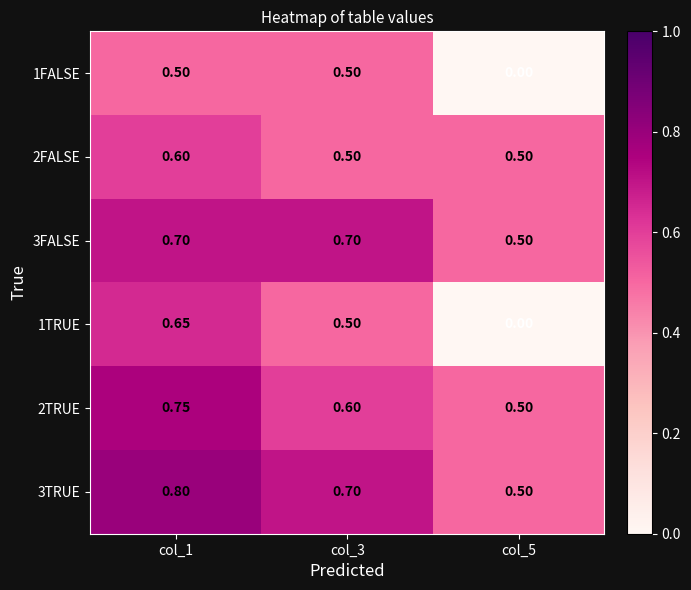

Which label corresponds to the largest value in the chart?

col_1